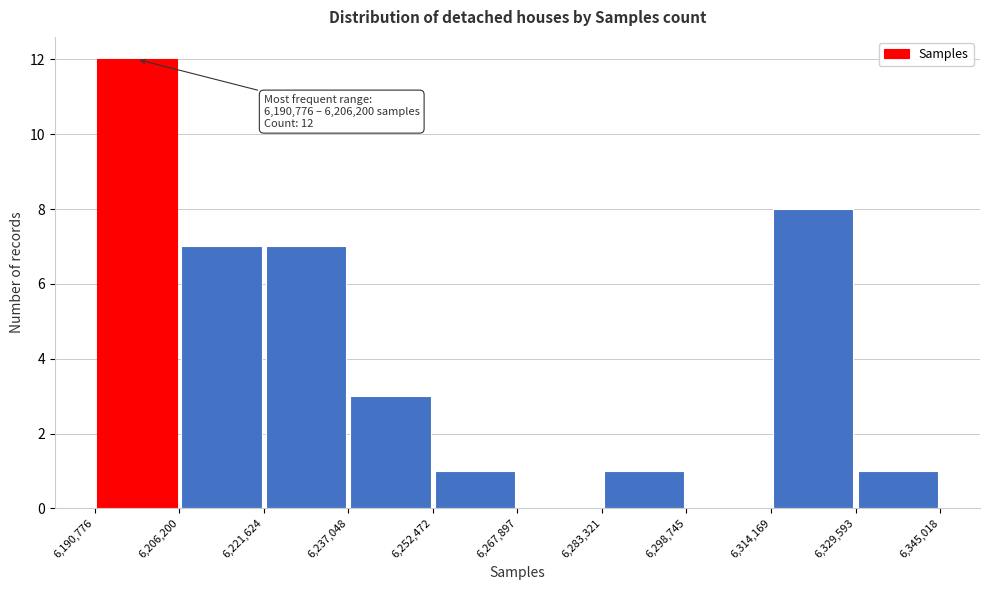

Which range on the x-axis has the tallest bar?

6,190,776 to 6,206,200